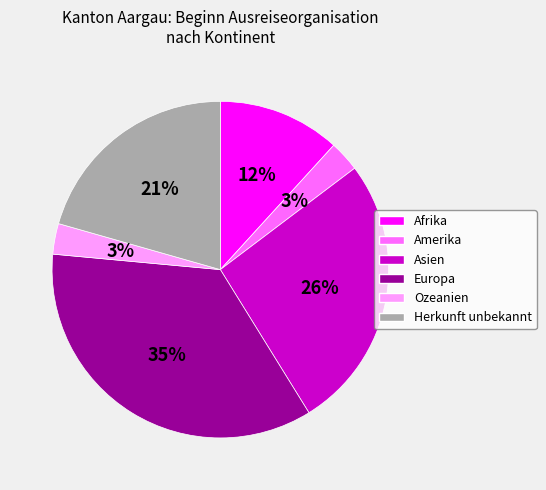

What is the largest slice in the pie chart?

Europa